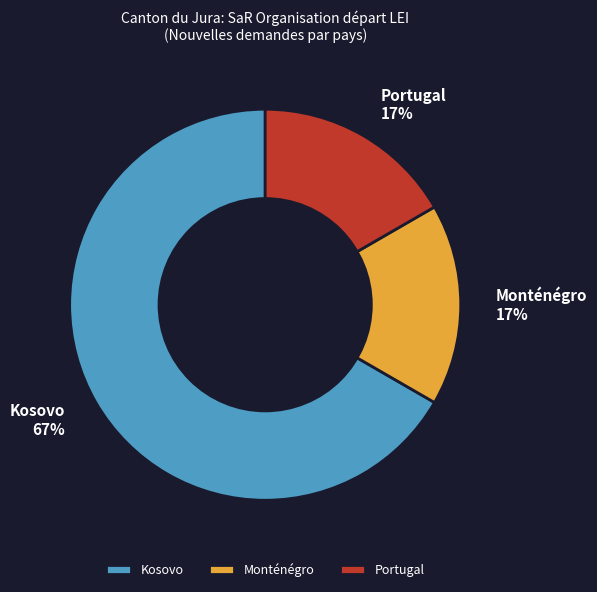

Count the number of slices in the pie.

3